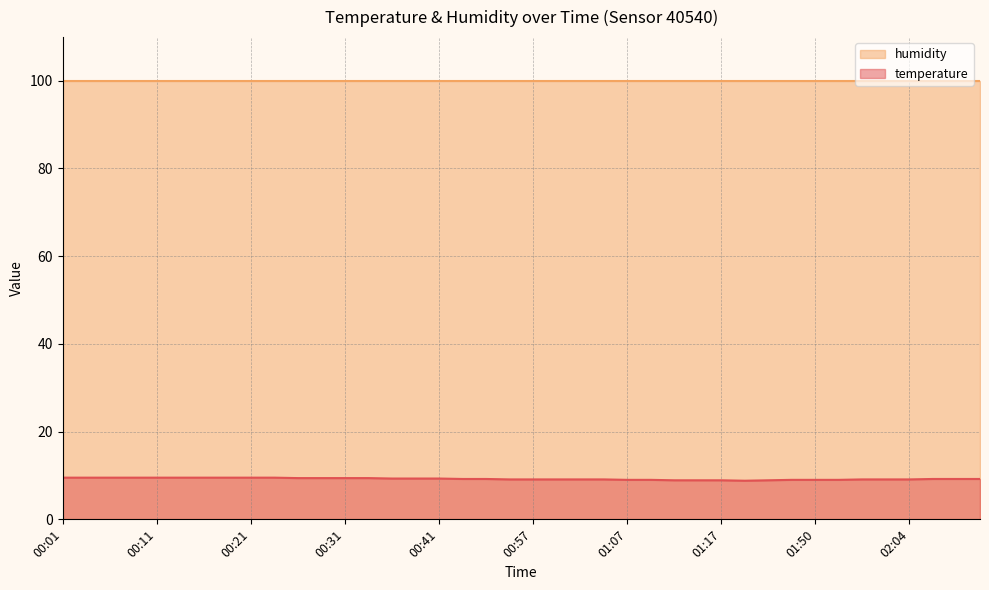

The chart shows a value of 9.1 at 00:59. True or false?

True